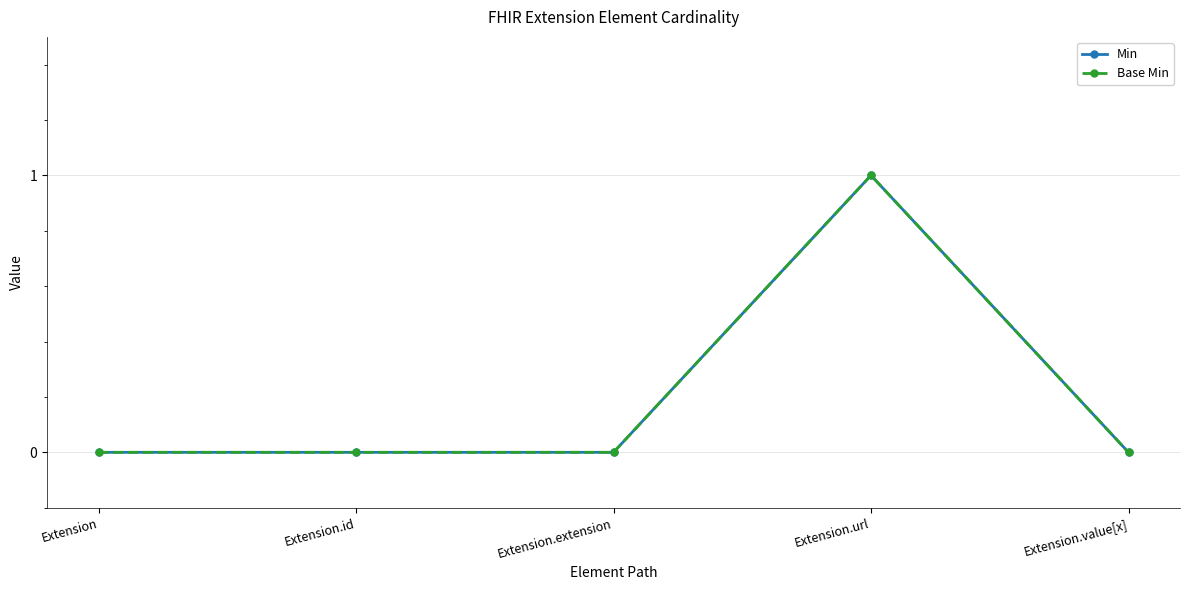

In Base Min, how many points are higher than both neighbors (excluding endpoints)?

1